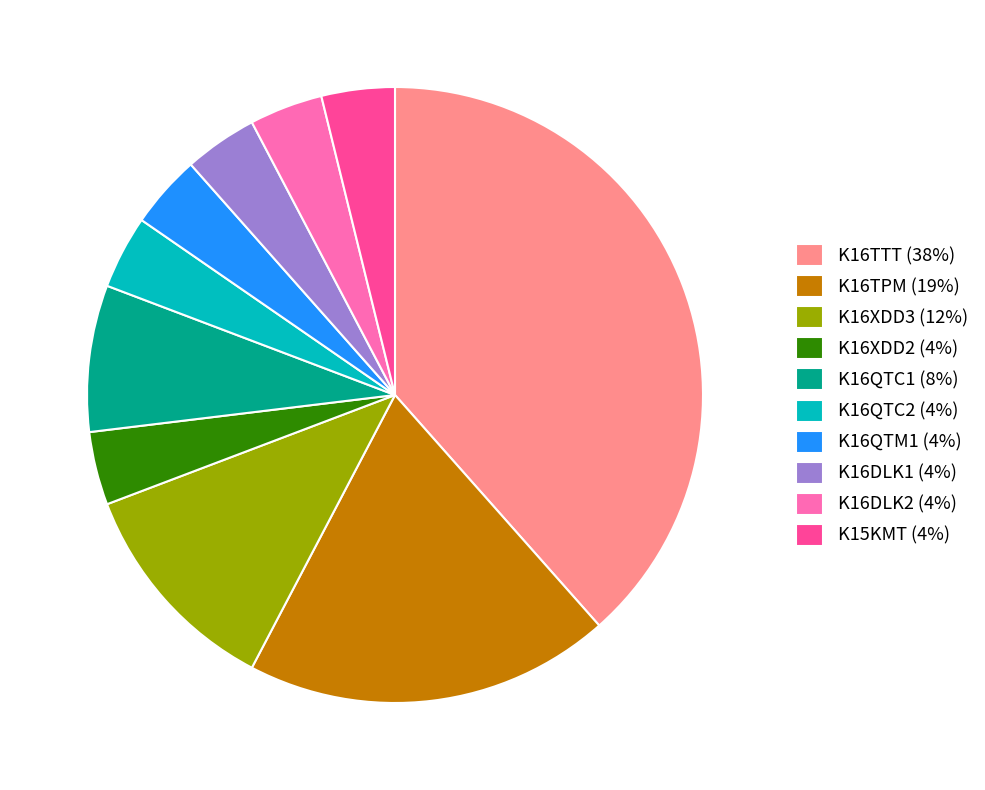

Which slice is the largest?

K16TTT